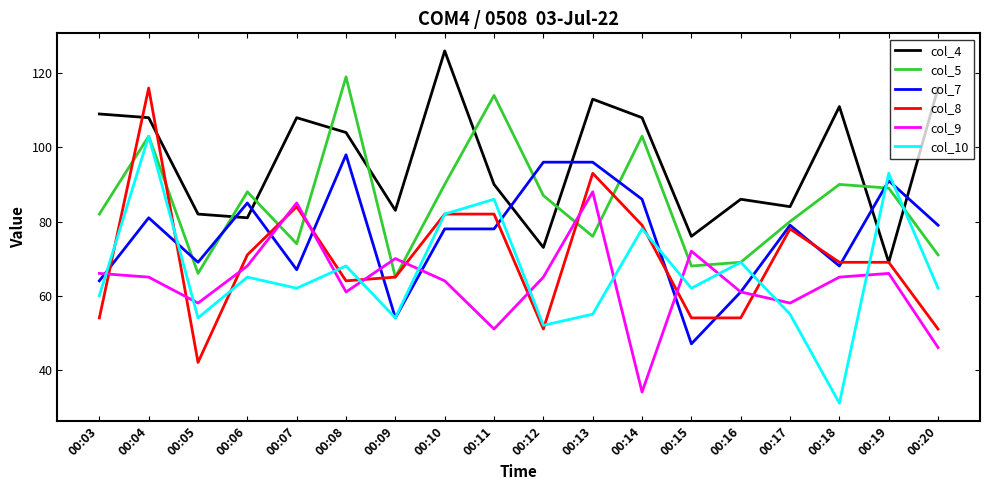

After their last crossing, which series has the higher values: col_8 or col_5?

col_5